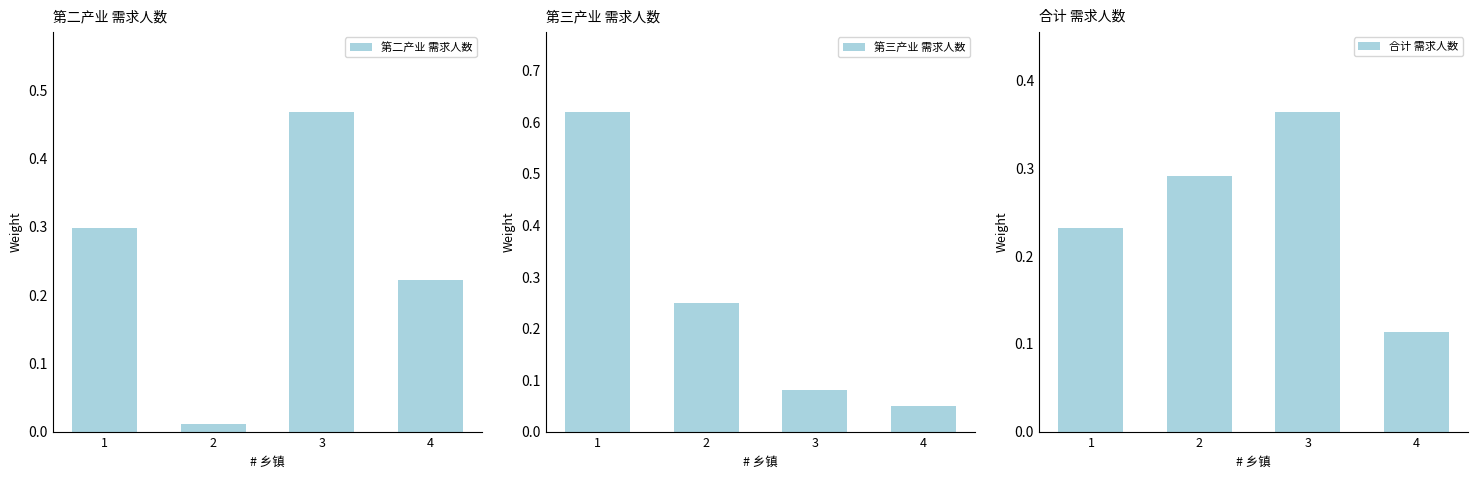

Reading right to left, extract all data points from this chart.

第二产业 需求人数: 0.2	0.5	0.0	0.3
第三产业 需求人数: 0.1	0.1	0.2	0.6
合计 需求人数: 0.1	0.4	0.3	0.2